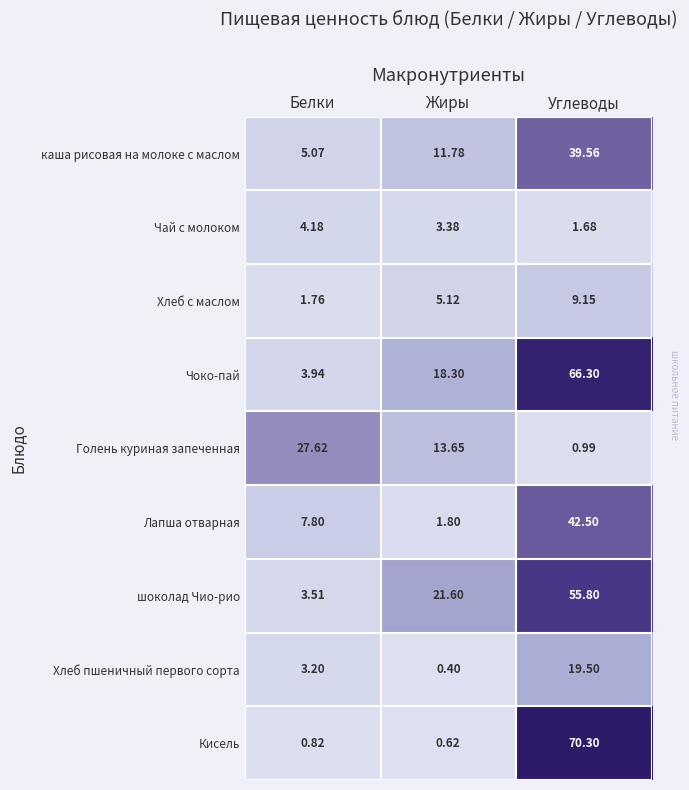

At which label is Чоко-пай closest to 35?

Жиры